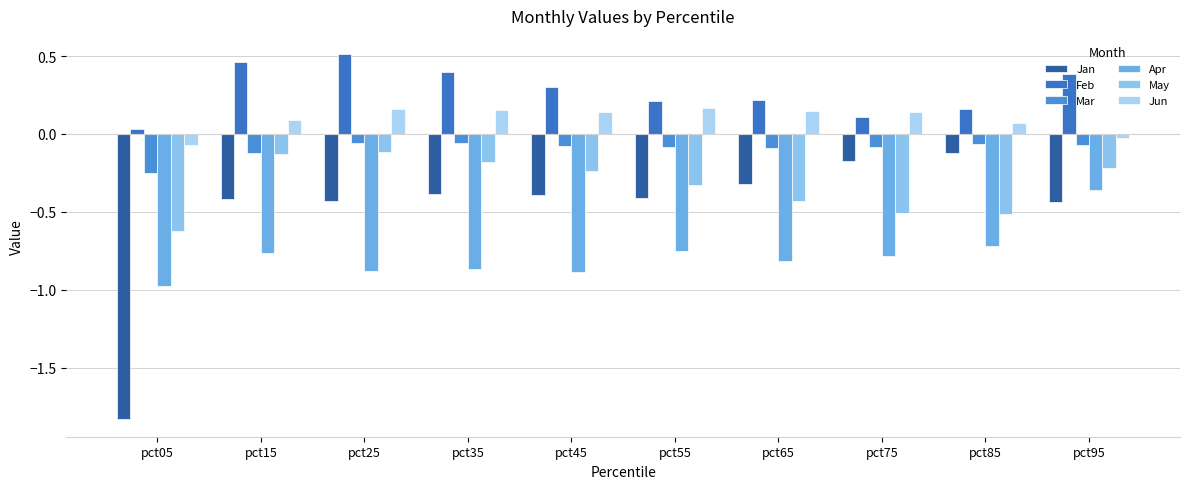

Is the value of Jan at pct35 greater than the value of Mar at pct15?

No